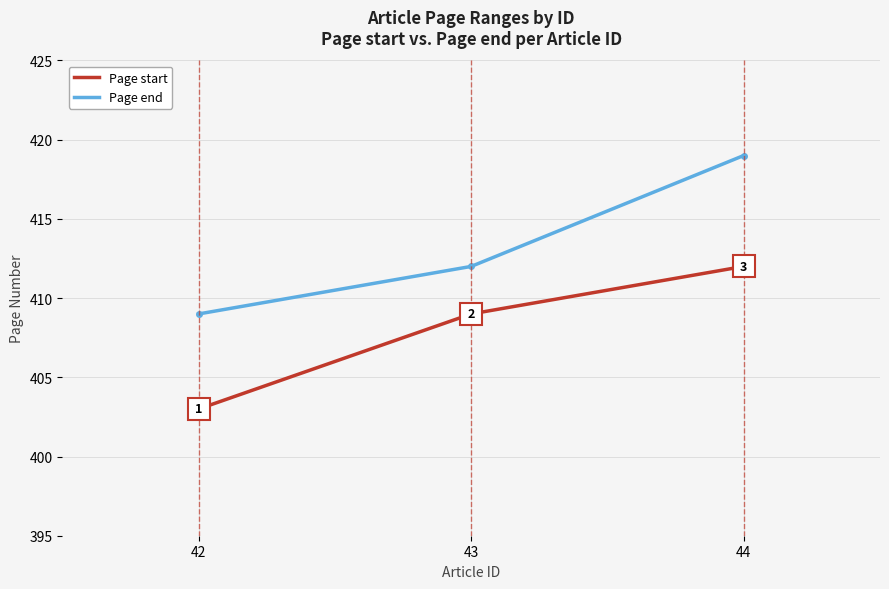

What is the sum of all Page end values?

1240